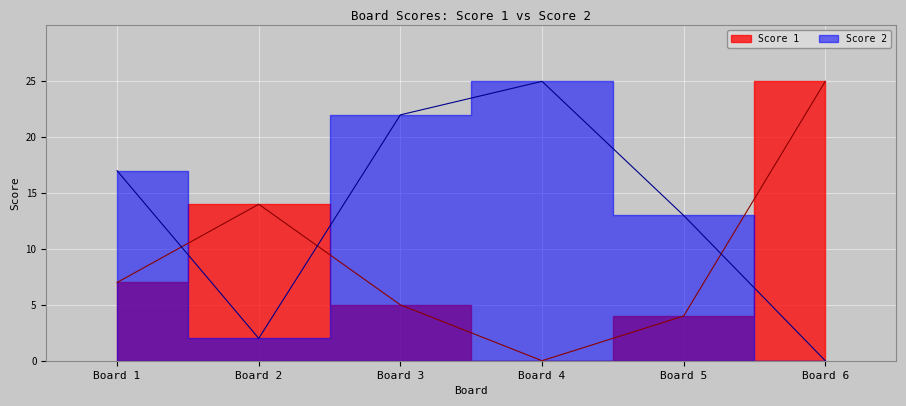

At Board 6, list the series in order from largest to smallest.

Score 1, Score 2